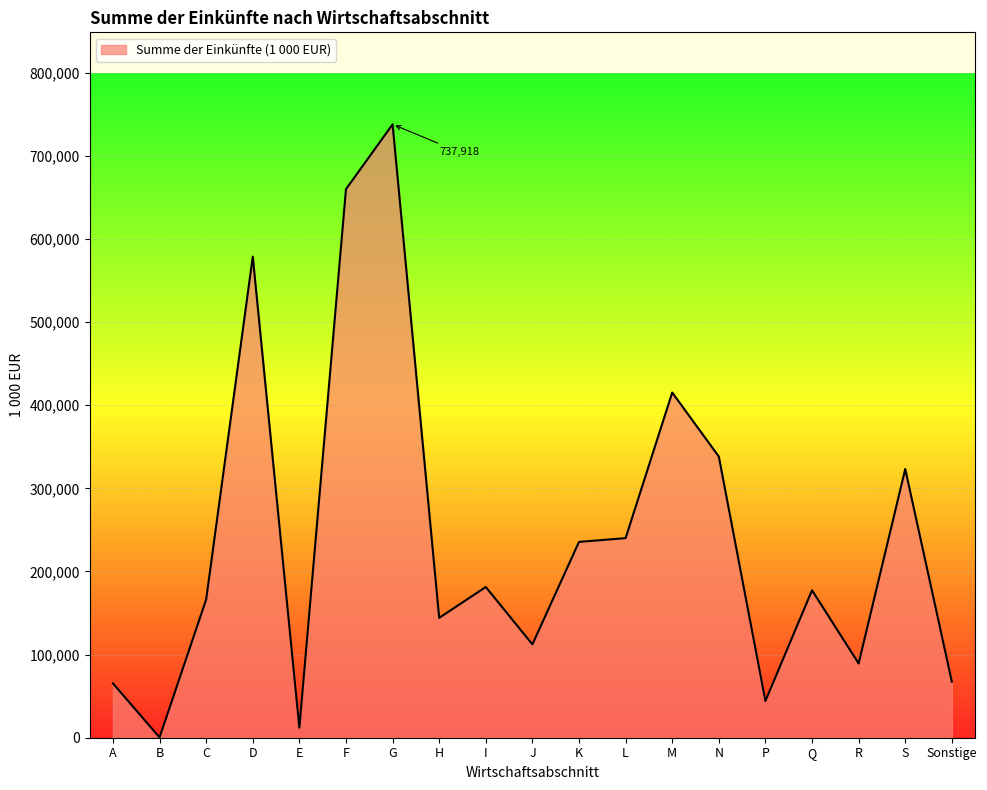

At which category does the data reach its first local valley?

B